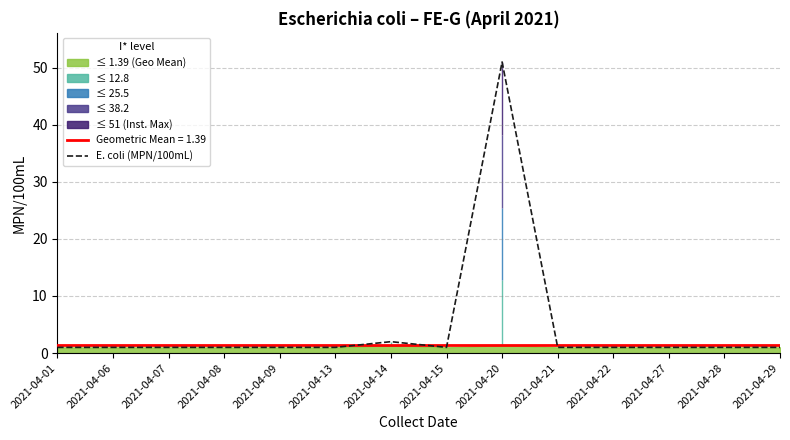

List the labels in order of value, largest first.

2021-04-20, 2021-04-14, 2021-04-01, 2021-04-06, 2021-04-07, 2021-04-08, 2021-04-09, 2021-04-13, 2021-04-15, 2021-04-21, 2021-04-22, 2021-04-27, 2021-04-28, 2021-04-29